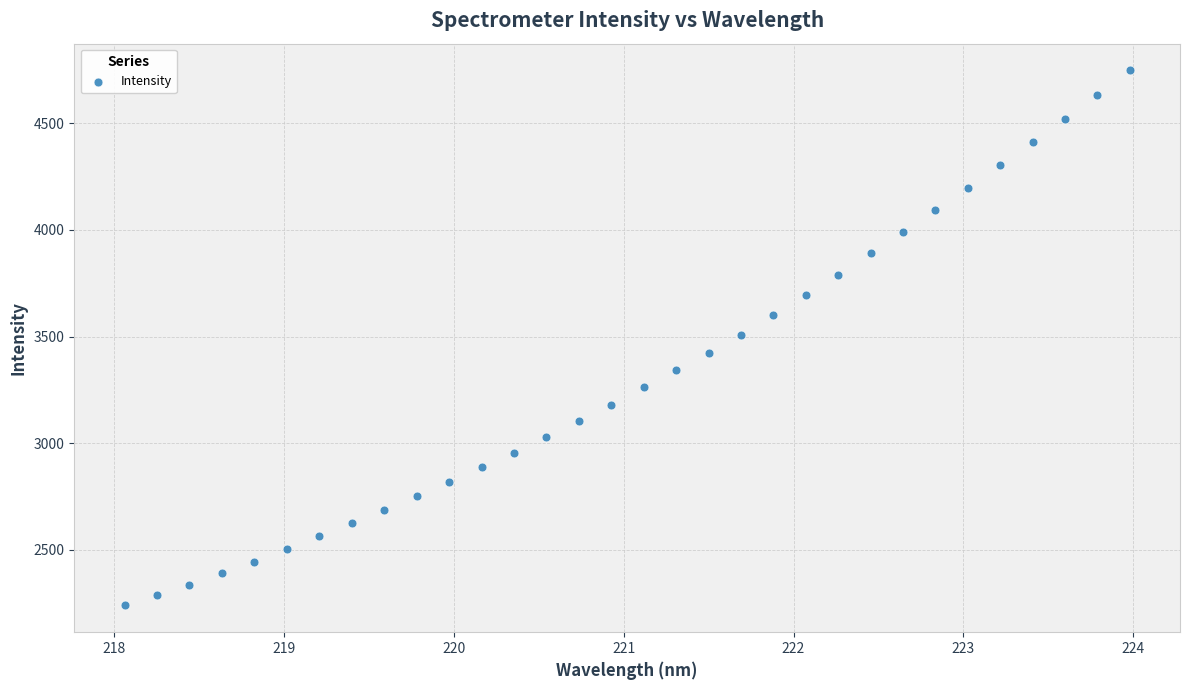

What is the range of X values (max minus min)?

5.9